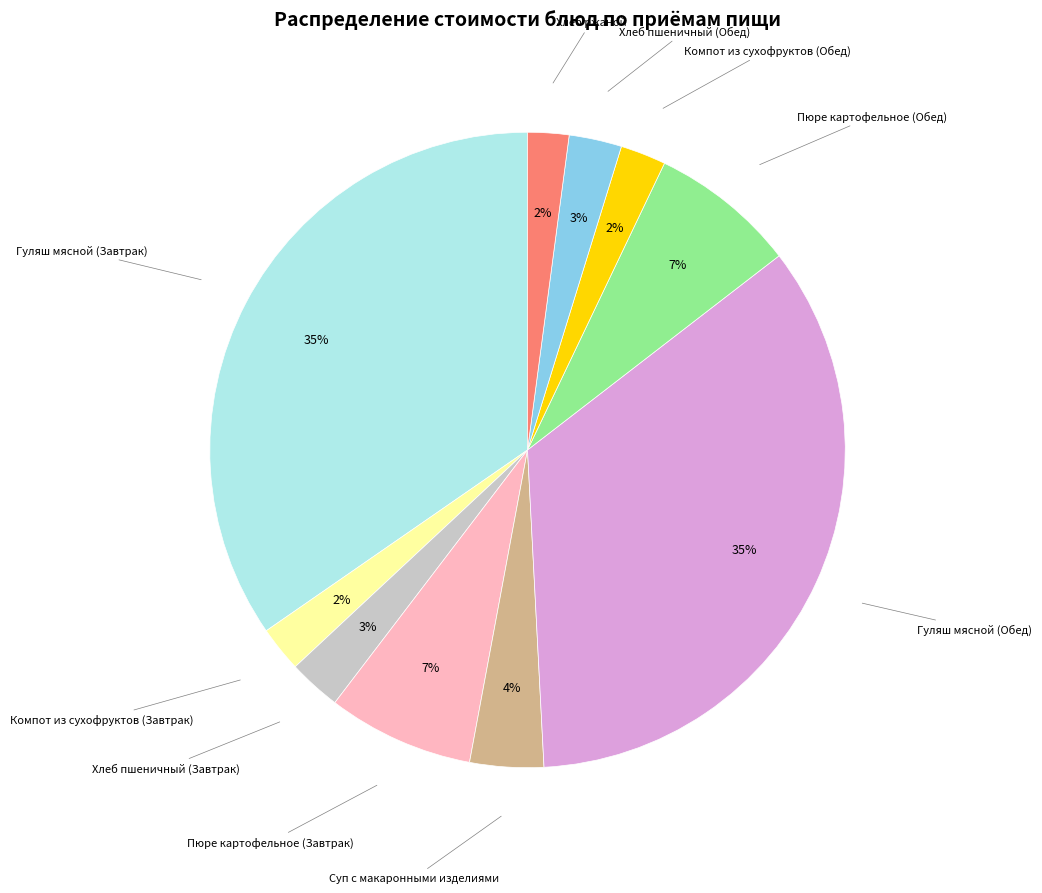

To the nearest percent, what is the difference between the largest and smallest slice percentages?

33%